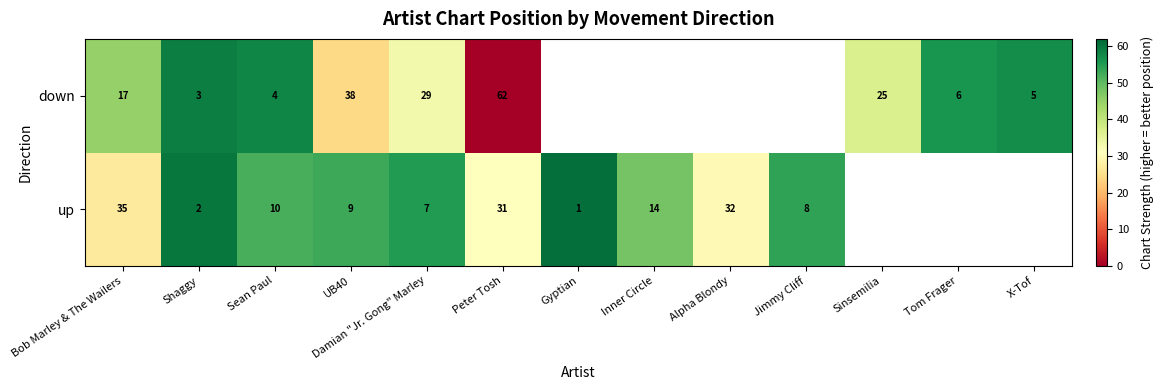

The up series shows 1 at Gyptian. True or false?

True